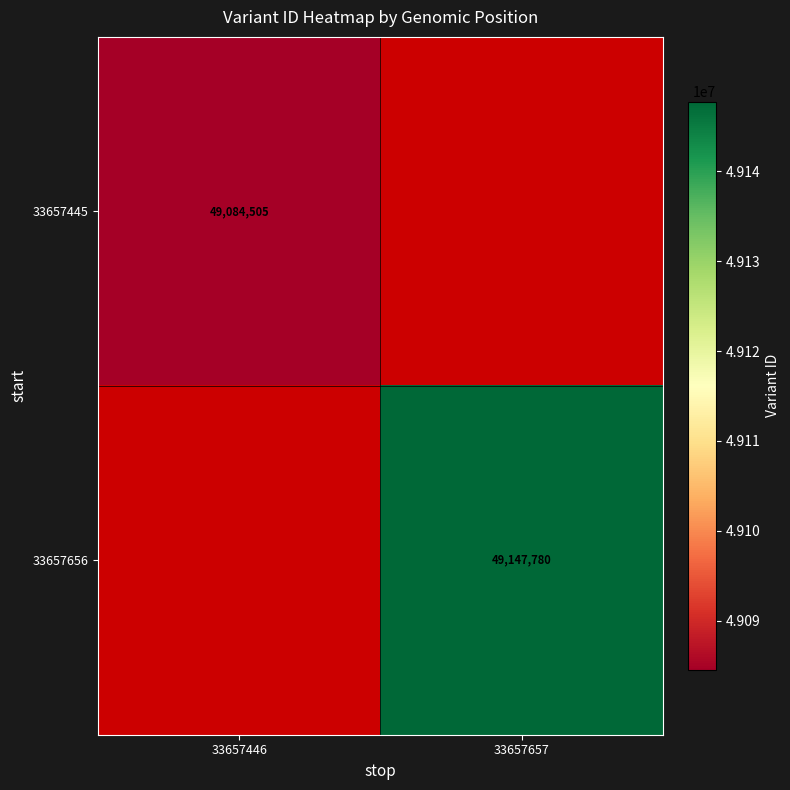

Is it true that 33657656 equals 66104303 at 33657657?

False